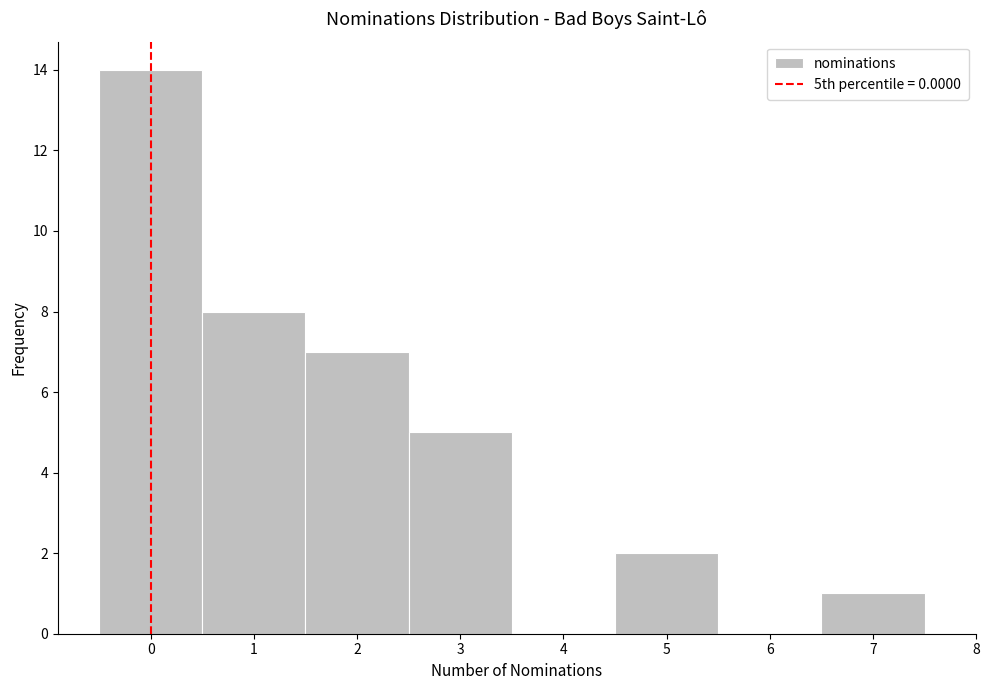

Reading left to right, list every bar in this chart as the range it spans on the x-axis followed by its height. The values are not printed on the chart, so give them approximately, as read against the axis.

-0.5 to 0.5: 14
0.5 to 1.5: 8
1.5 to 2.5: 7
2.5 to 3.5: 5
3.5 to 4.5: 0
4.5 to 5.5: 2
5.5 to 6.5: 0
6.5 to 7.5: 1